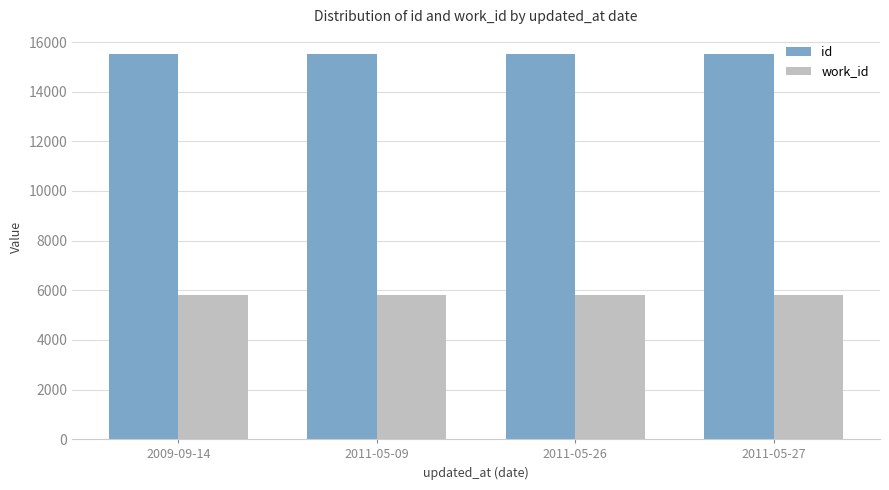

What is the label of the 3rd bar from the right?

2011-05-09